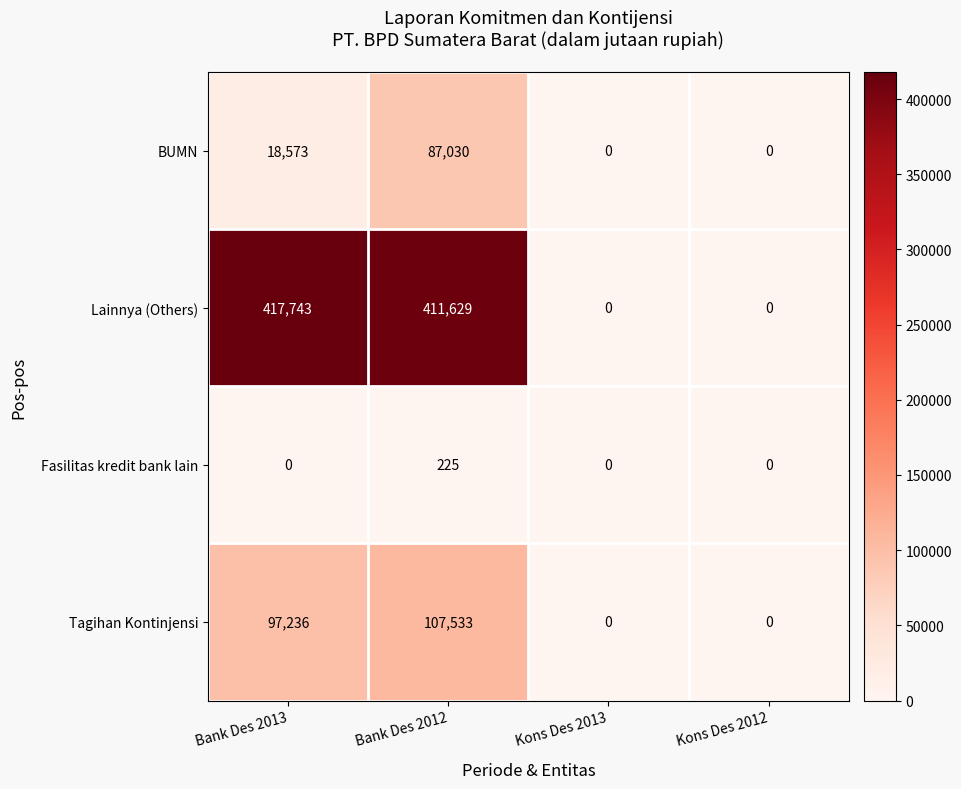

What is the sum of the Tagihan Kontinjensi values at Bank Des 2013 and Kons Des 2013?

97236